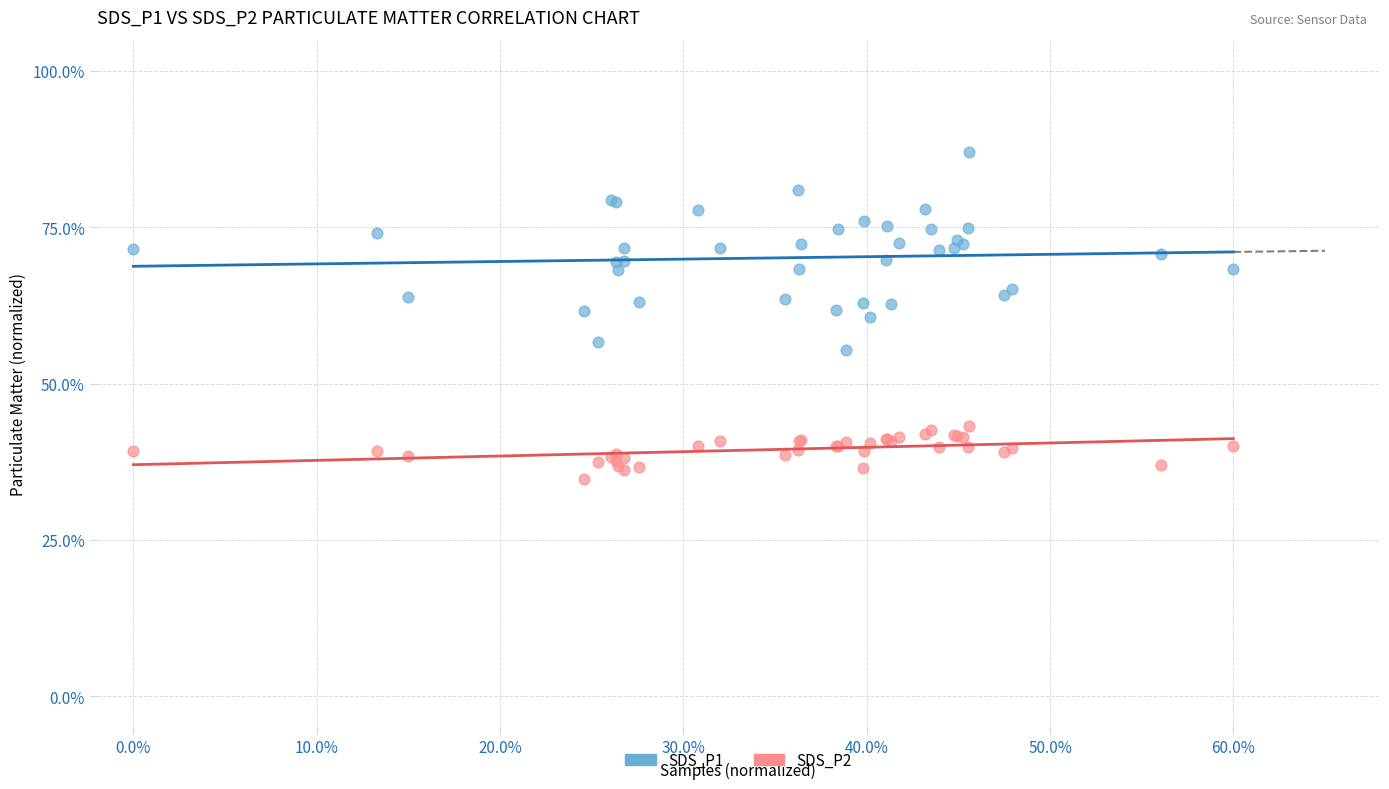

What are all the series names shown in the legend?

SDS_P1, SDS_P2